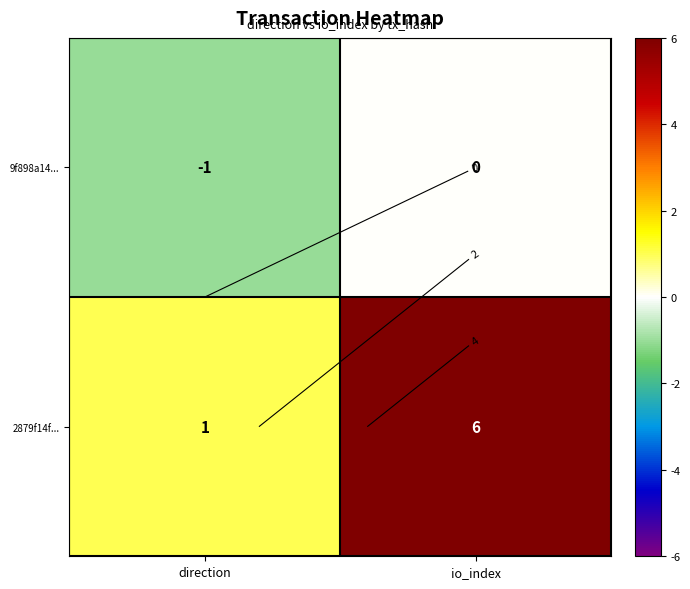

Which category has the highest value in the 9f898a14... series?

io_index